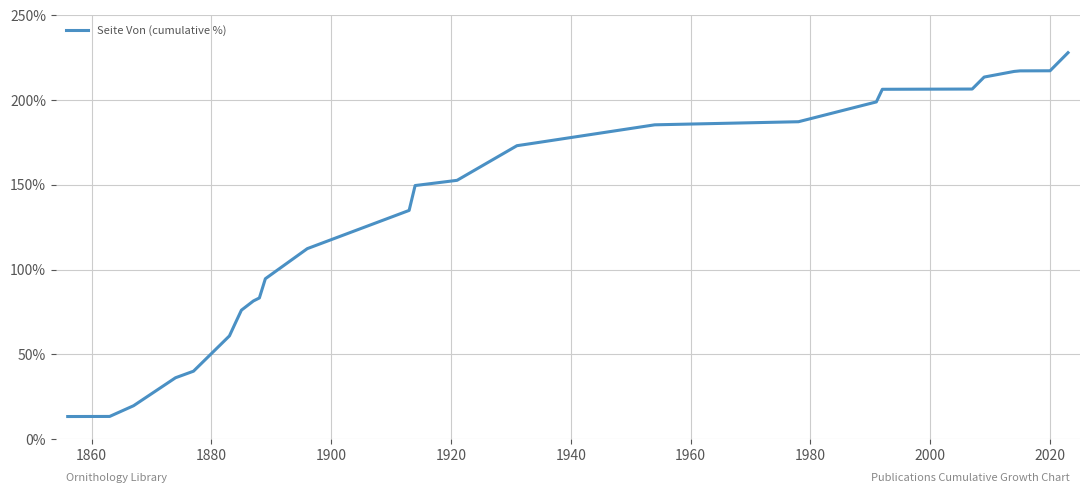

What is the difference between the maximum and minimum values?

214.7